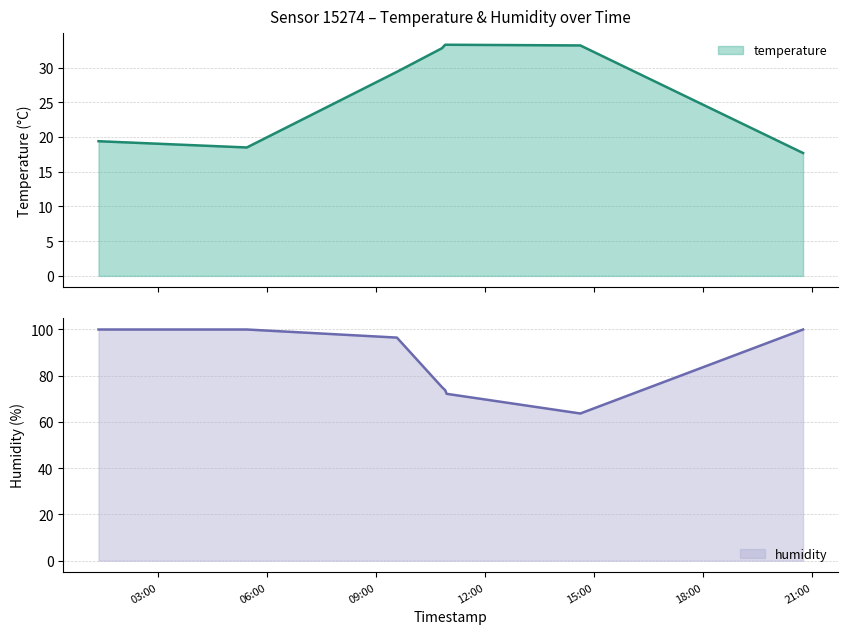

True or false: humidity has more than 1 interior local peaks.

False